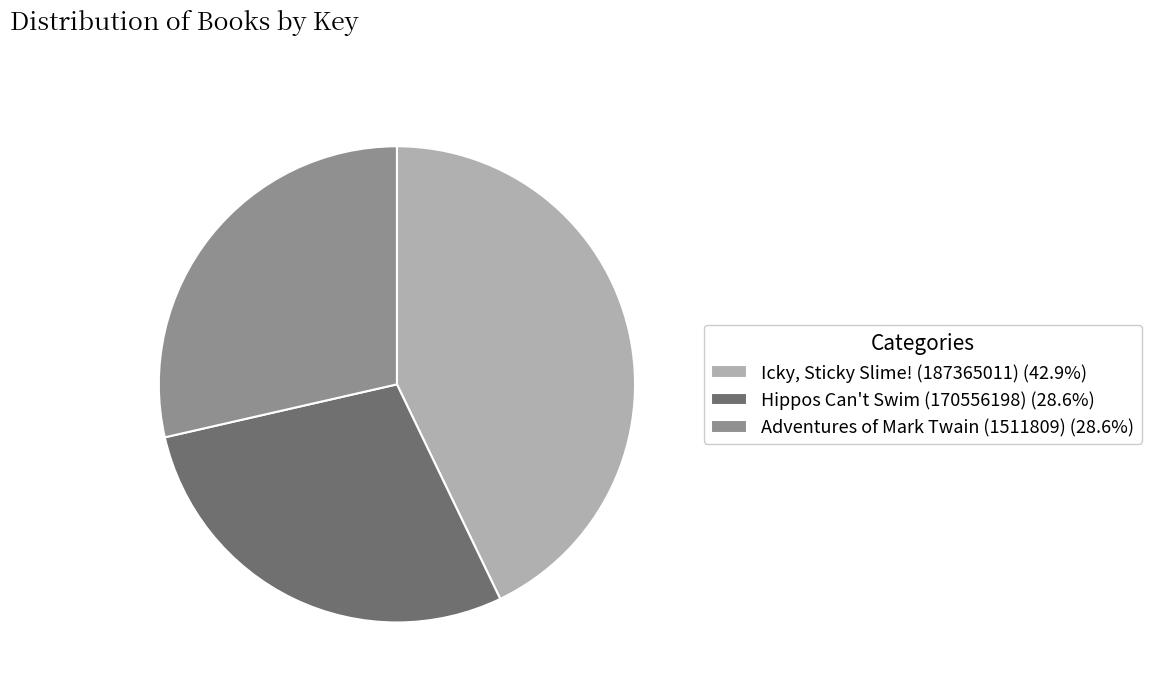

Which has a higher value, Icky, Sticky Slime! (187365011) or Hippos Can't Swim (170556198)?

Icky, Sticky Slime! (187365011)